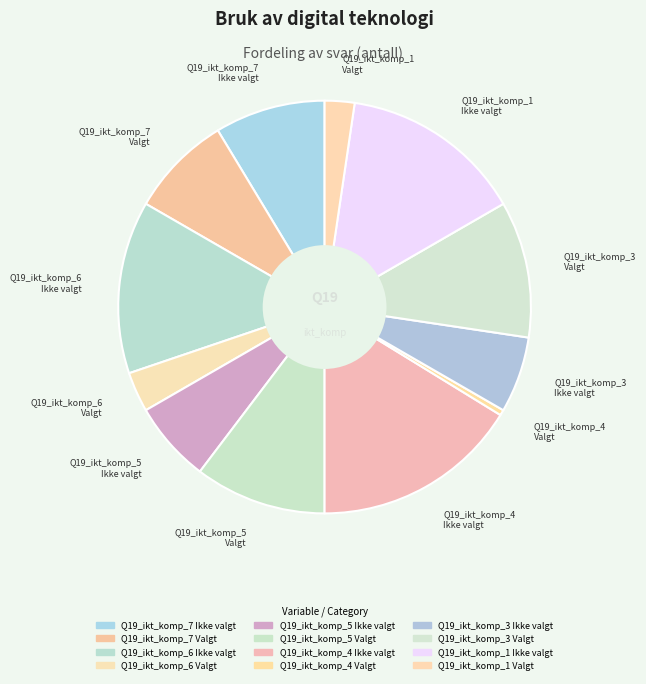

Count the number of slices in the pie.

12